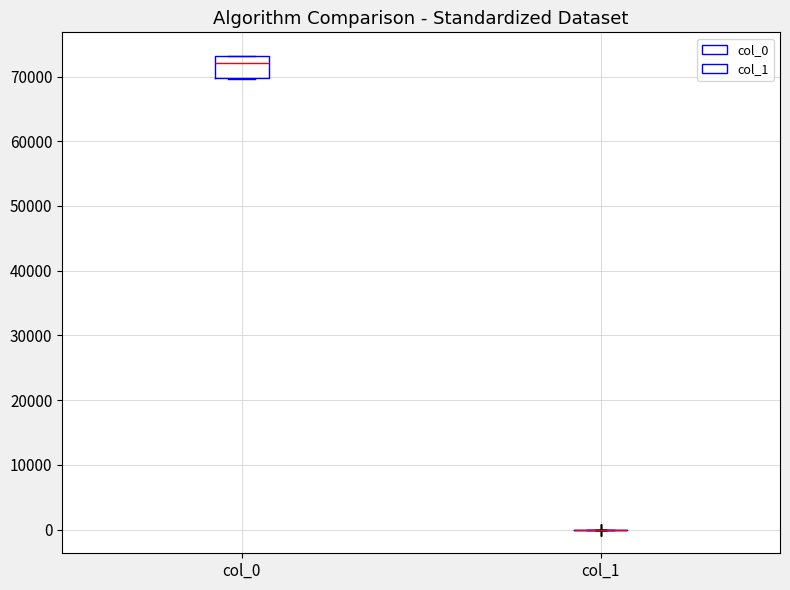

Reading left to right, read every box against the y-axis: the position of its median line, the range the box covers, and the ends of its whiskers. The values are not printed on the chart, so give them approximately, as read against the axis.

col_0: median 72000, box 70000 to 73000, whiskers 70000 to 73000
col_1: box collapsed to a line at 0, whiskers 0 to 0